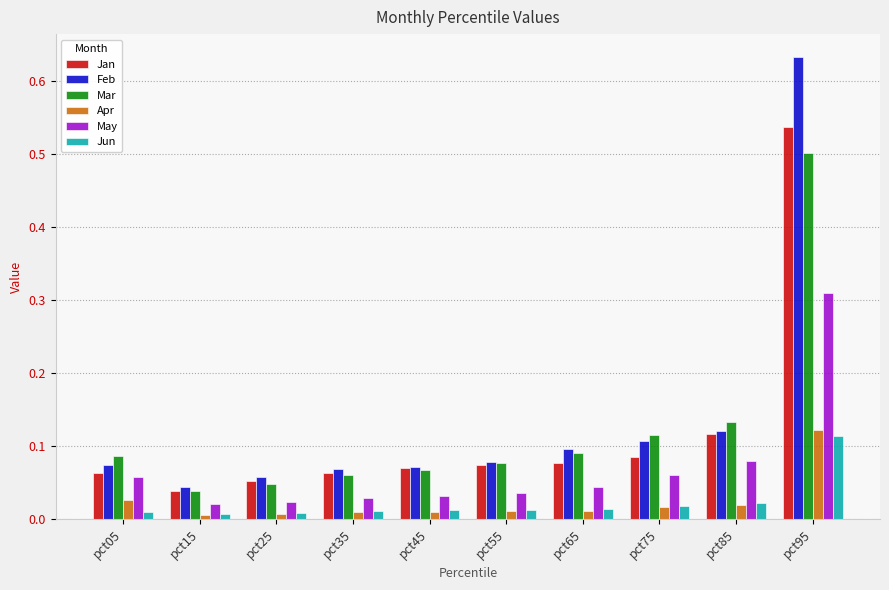

The value of Mar at pct05 is 0.1. True or false?

True